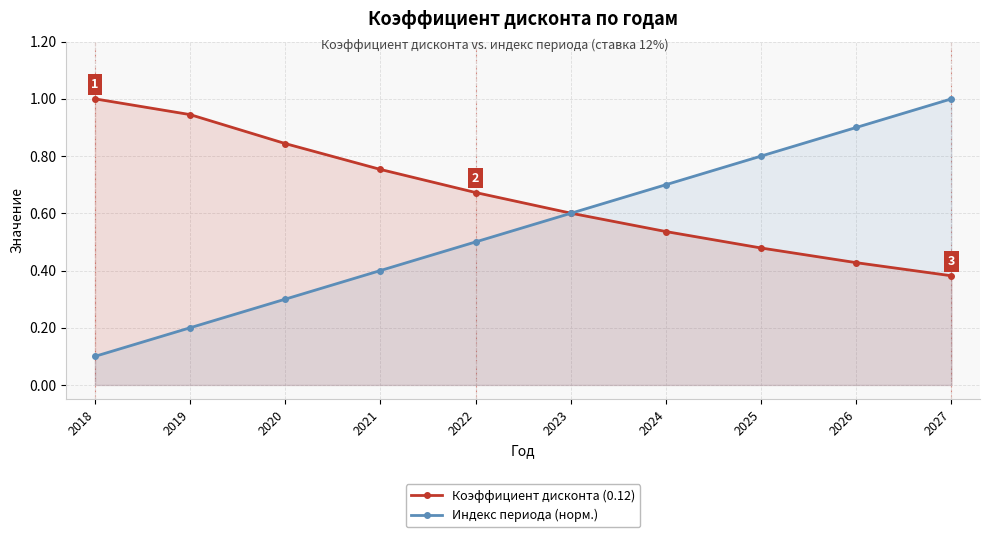

Reading right to left, what are all the values shown in this chart?

Коэффициент дисконта (0.12): 2027=0.4	2026=0.4	2025=0.5	2024=0.5	2023=0.6	2022=0.7	2021=0.8	2020=0.8	2019=0.9	2018=1.0
Индекс периода (норм.): 2027=1.0	2026=0.9	2025=0.8	2024=0.7	2023=0.6	2022=0.5	2021=0.4	2020=0.3	2019=0.2	2018=0.1